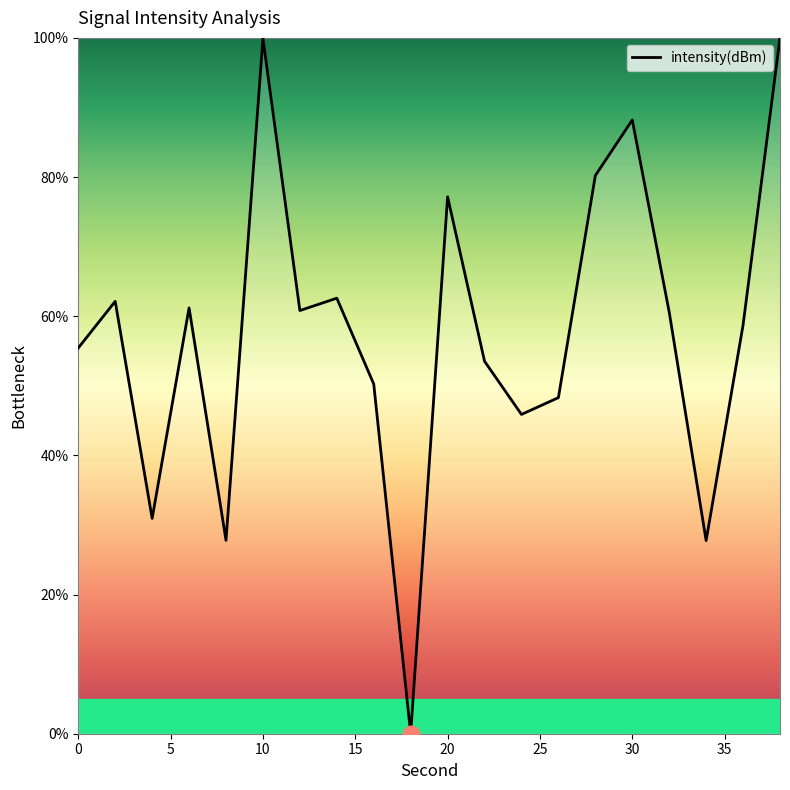

How many lines are shown in the chart?

1